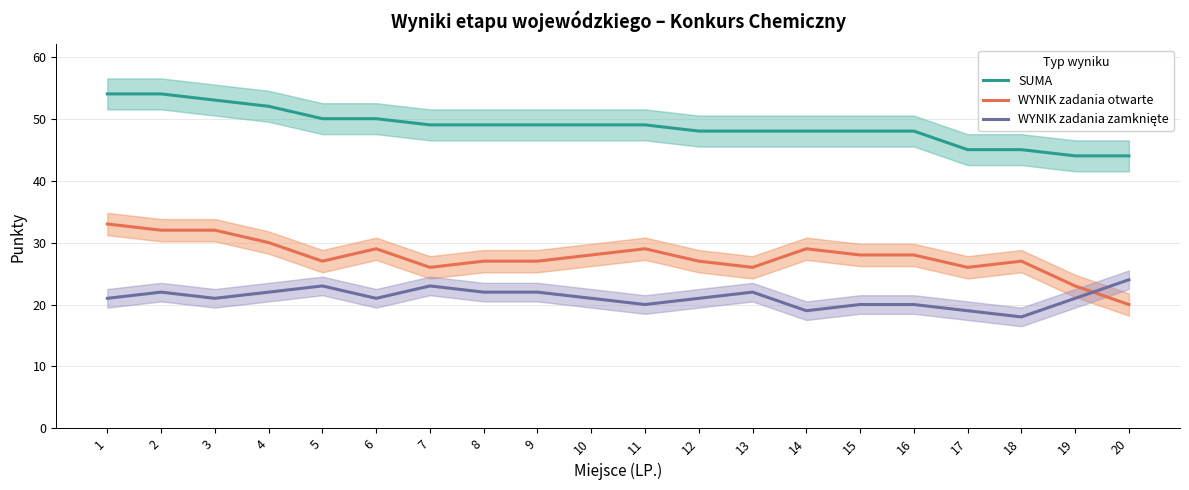

What is the average value of the WYNIK zadania zamknięte series?

21